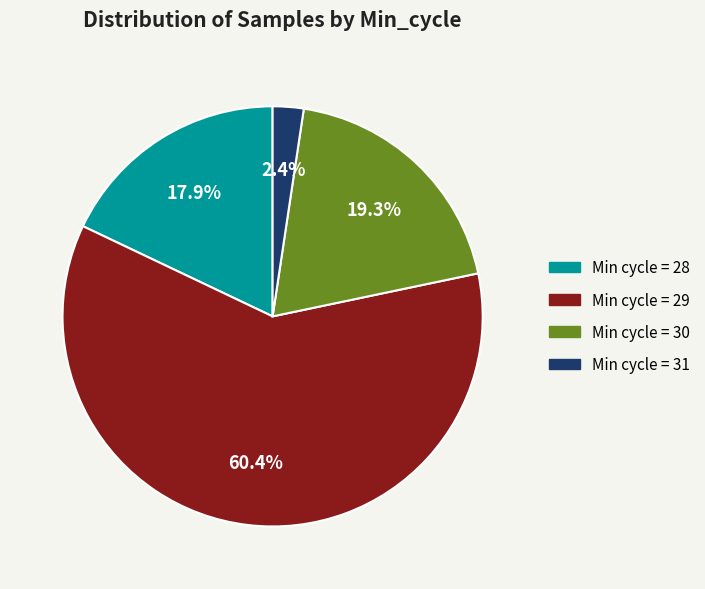

Does any single category account for the majority?

Yes